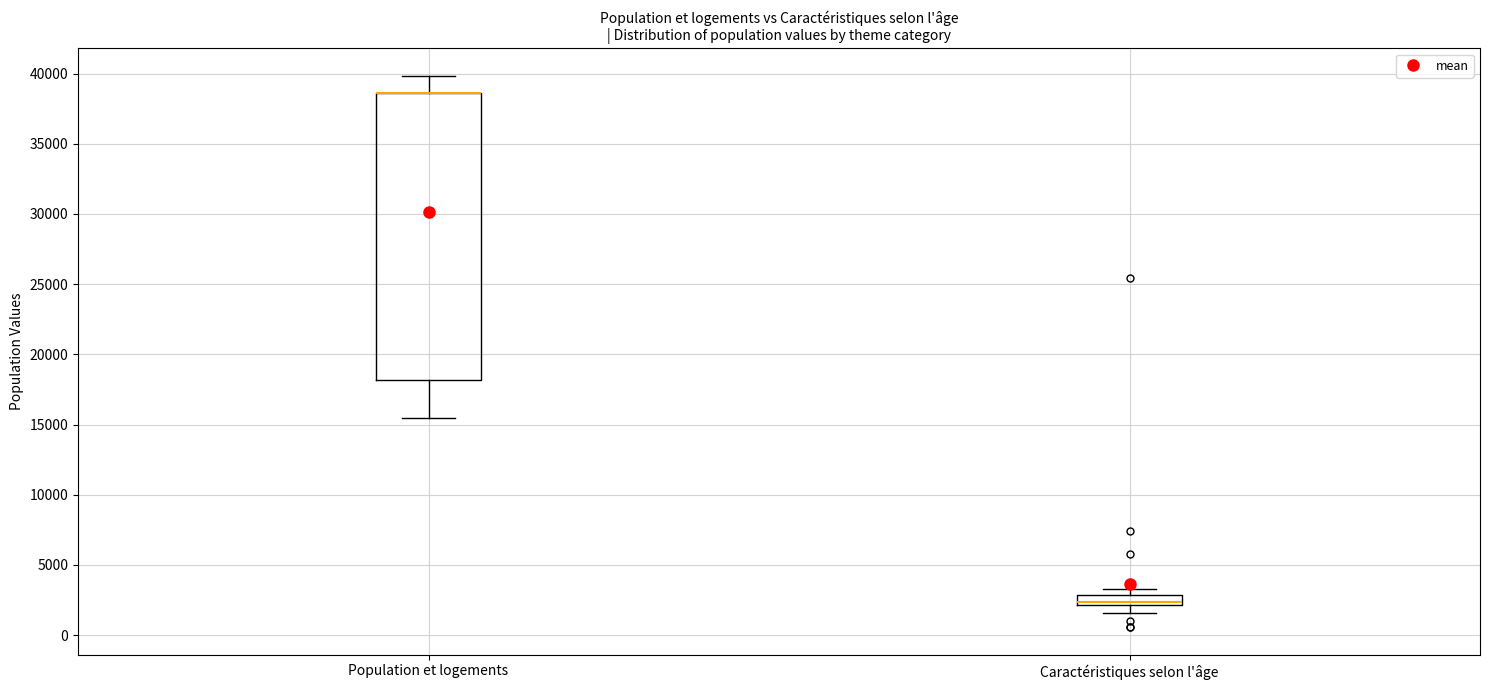

Where is the upper edge of the box for Caractéristiques selon l'âge on the y-axis? The values are not printed on the chart, so give them approximately, as read against the axis.

3000